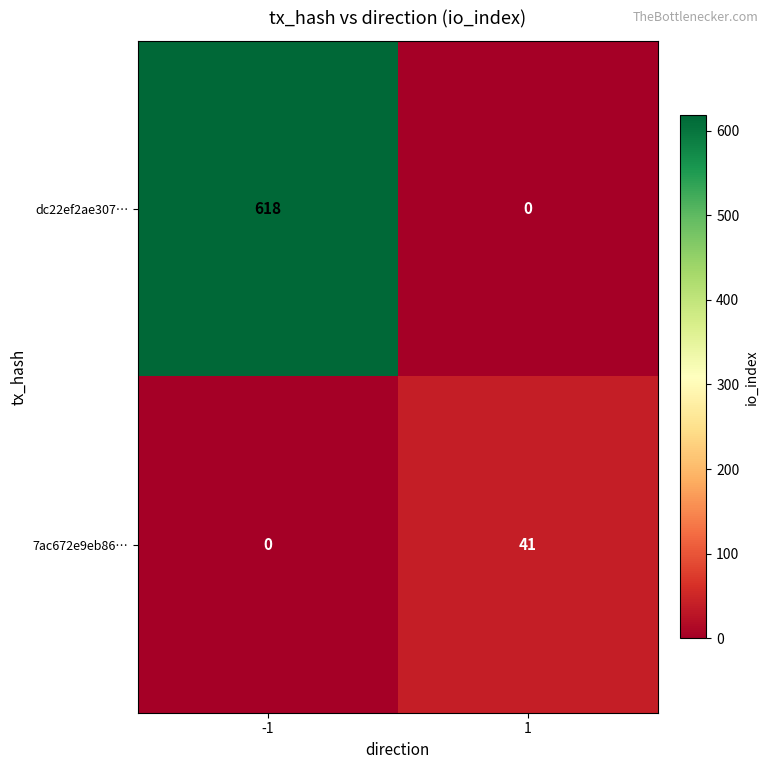

Reading left to right, transcribe all the data shown in this chart.

dc22ef2ae307…: 618	0
7ac672e9eb86…: 0	41